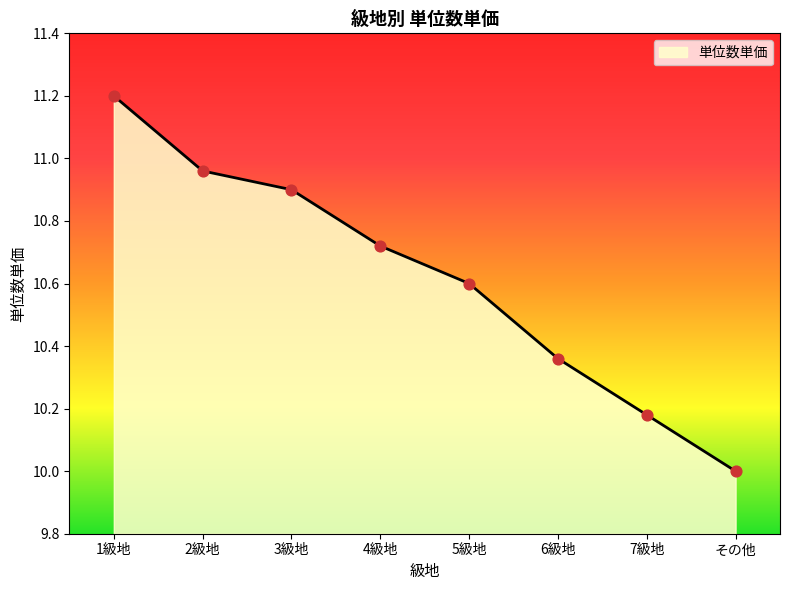

Which has a higher value, 1級地 or 7級地?

1級地